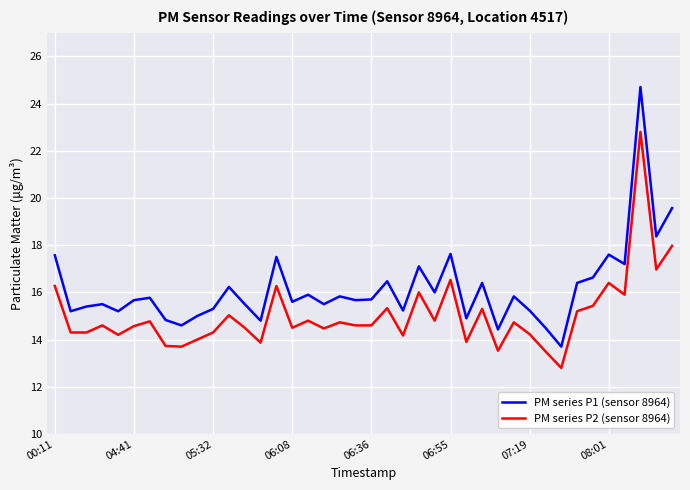

What is the difference between the maximum and minimum values in the PM series P2 (sensor 8964) series?

10.0